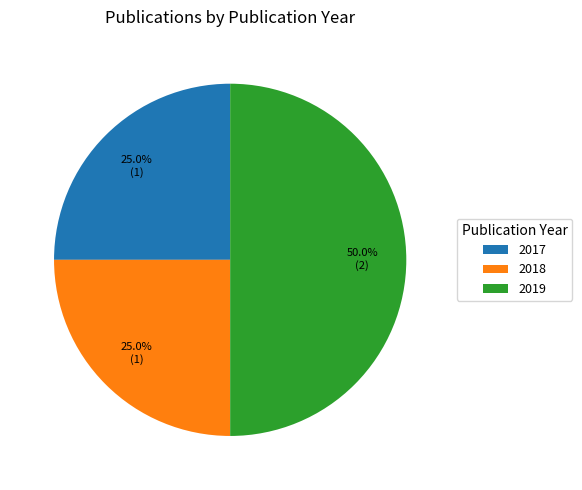

What is the largest slice in the pie chart?

2019